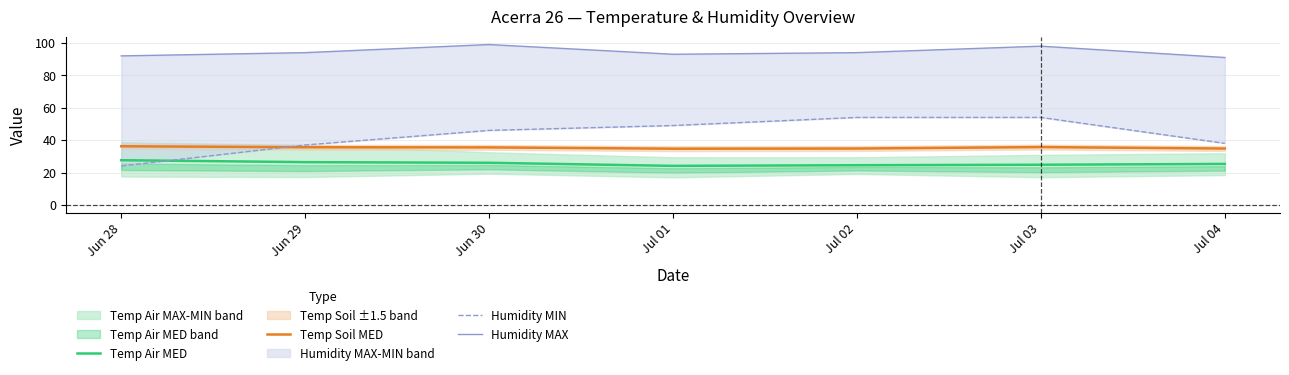

What is the sum of the Humidity MIN values at Jul 01 and Jul 02?

103.0